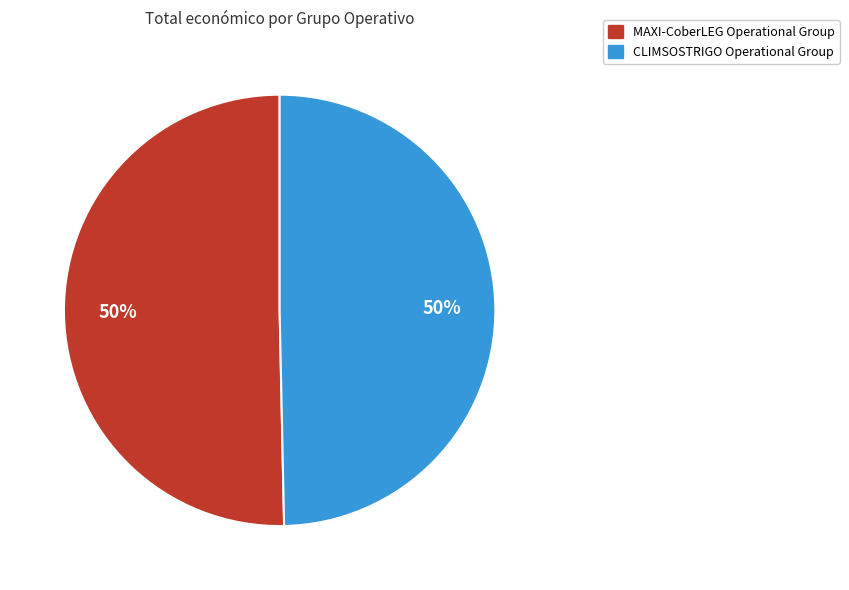

To the nearest percent, what percentage of the pie is MAXI-CoberLEG Operational Group?

50%